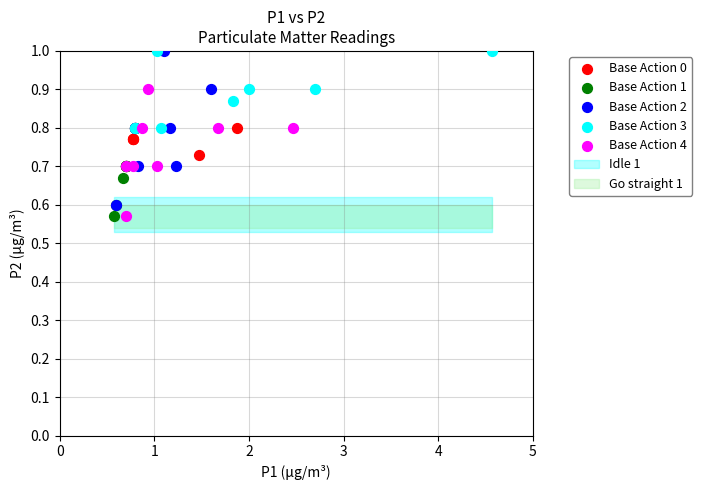

Which series has the widest spread of Y values?

Base Action 2